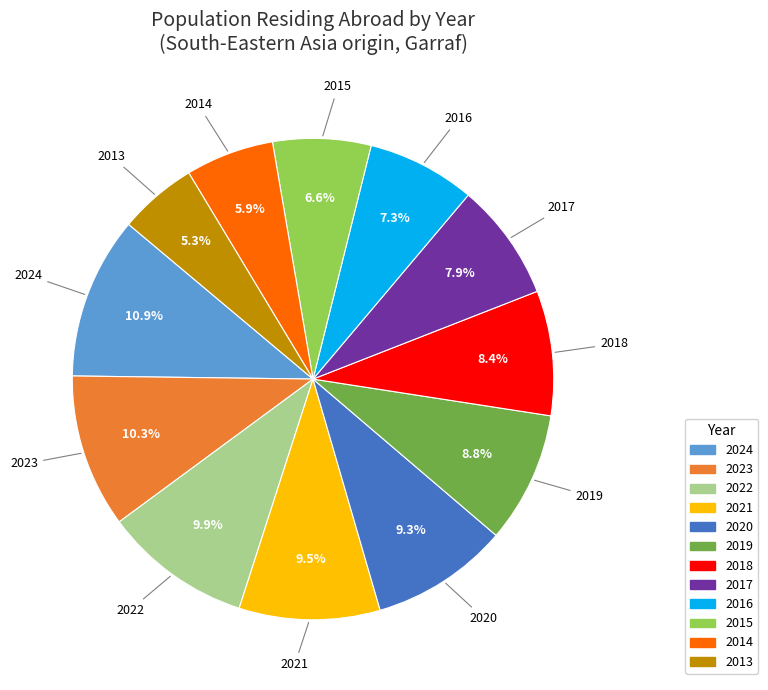

Is it true that 2022 is 10% of the pie?

True